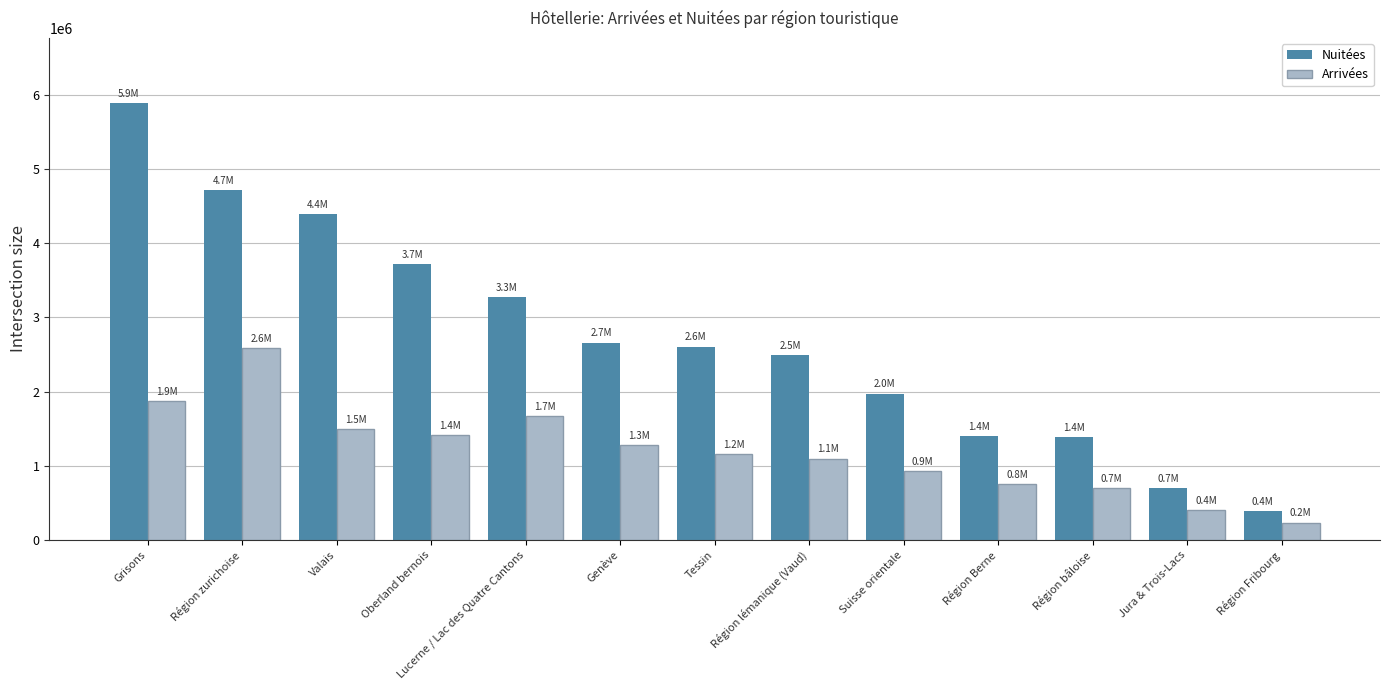

What is the spread (max minus min) of values at Région bâloise?

680832